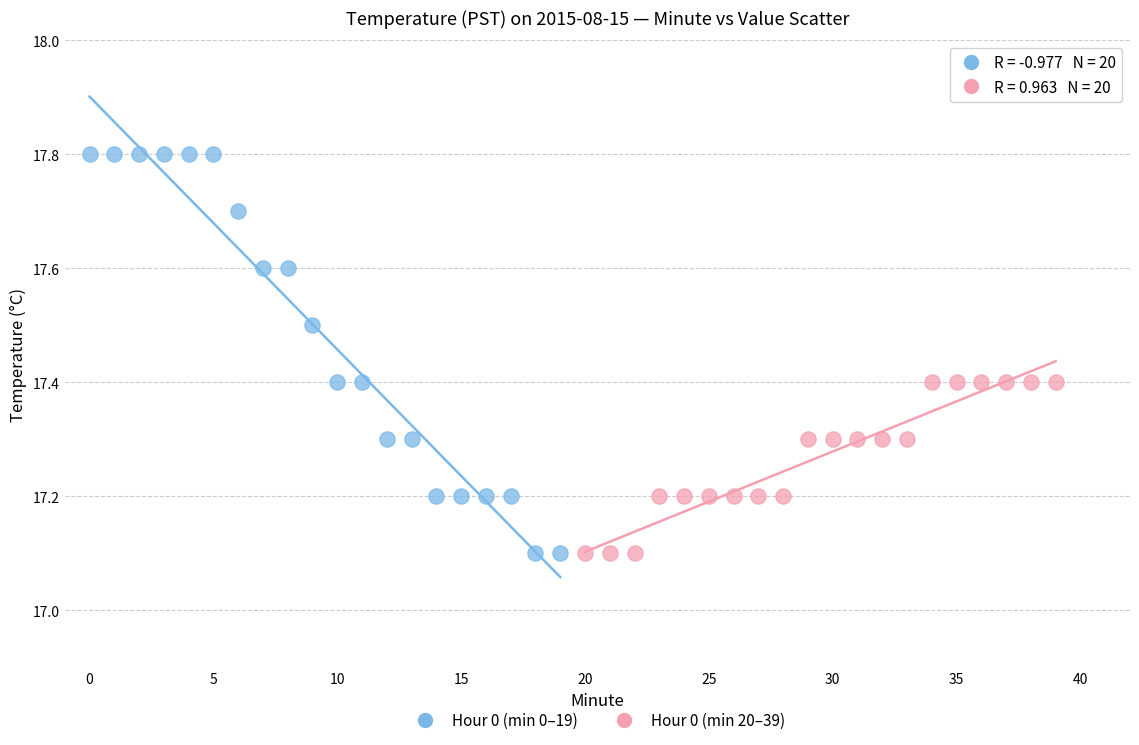

Which series has the widest spread of Y values?

Hour 0 (min 0–19)